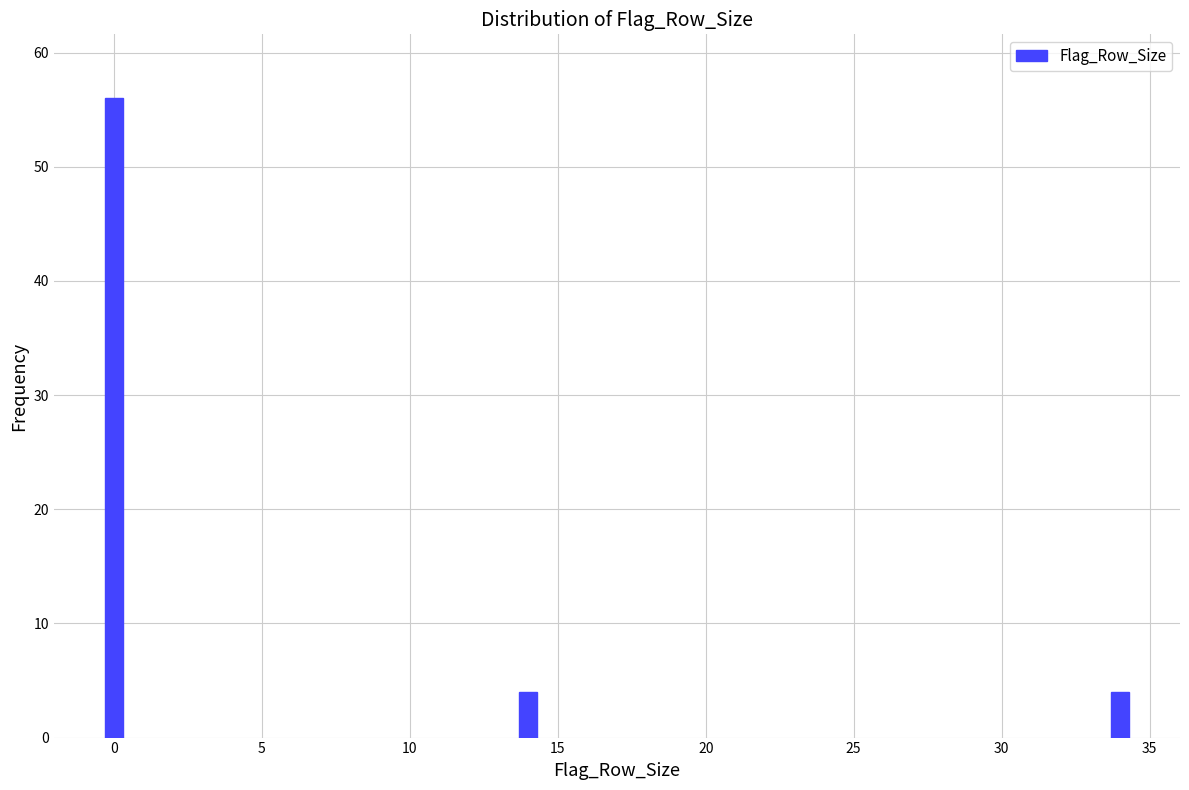

Reading left to right, transcribe all the data shown in this chart.

56	4	4